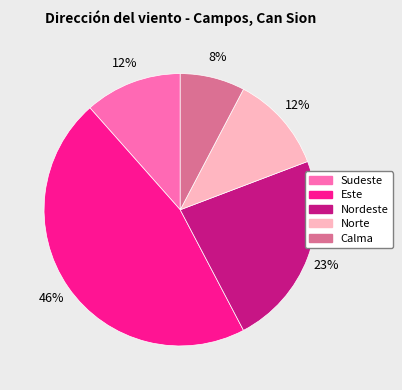

The Nordeste slice represents 17% of the pie. True or false?

False